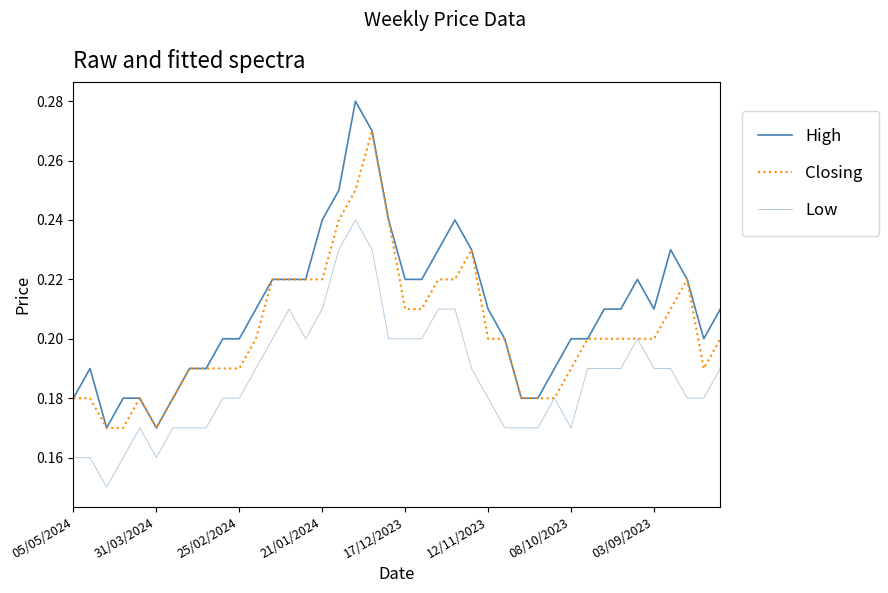

How many lines are shown in the chart?

3